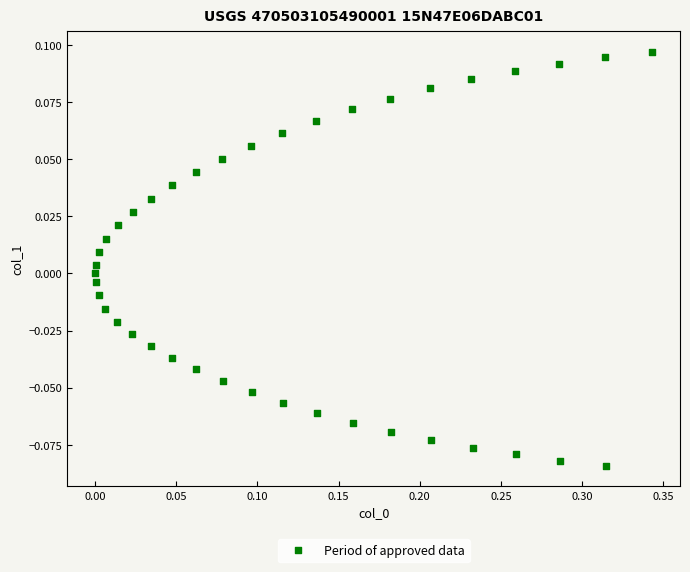

What is the range of X values (max minus min)?

0.3